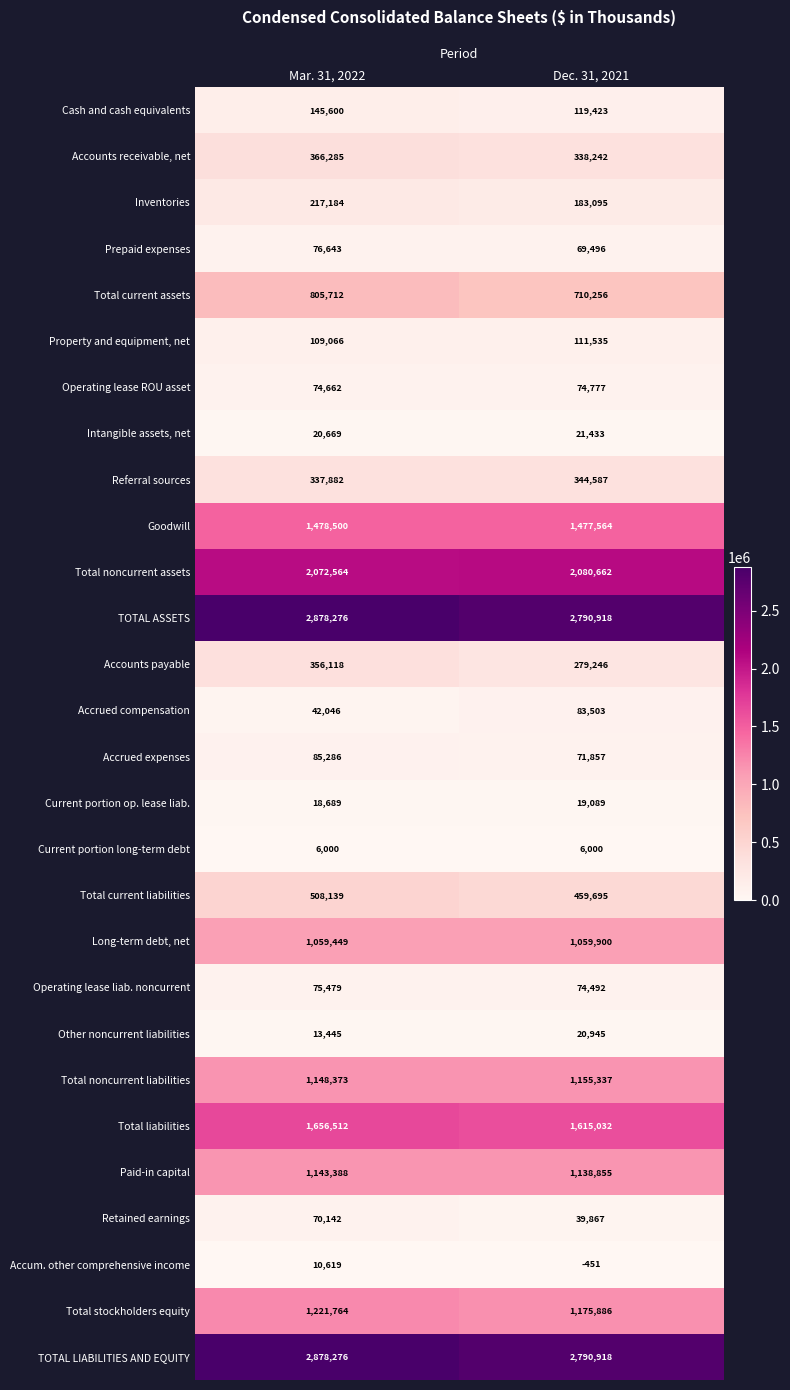

True or false: TOTAL ASSETS has a value of 2878276 at Mar. 31, 2022.

True